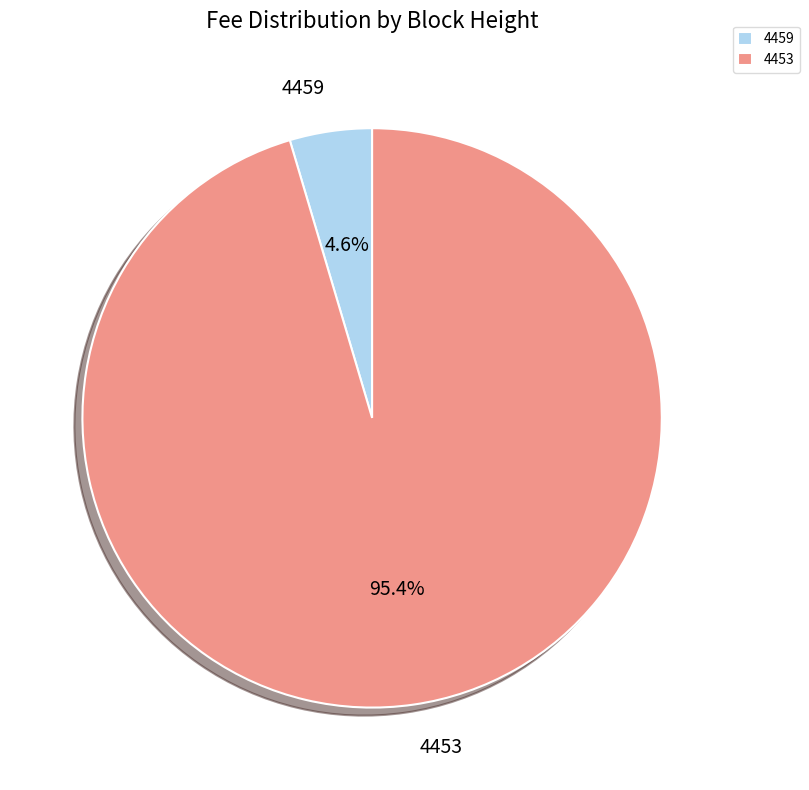

What is the smallest slice in the pie chart?

4459